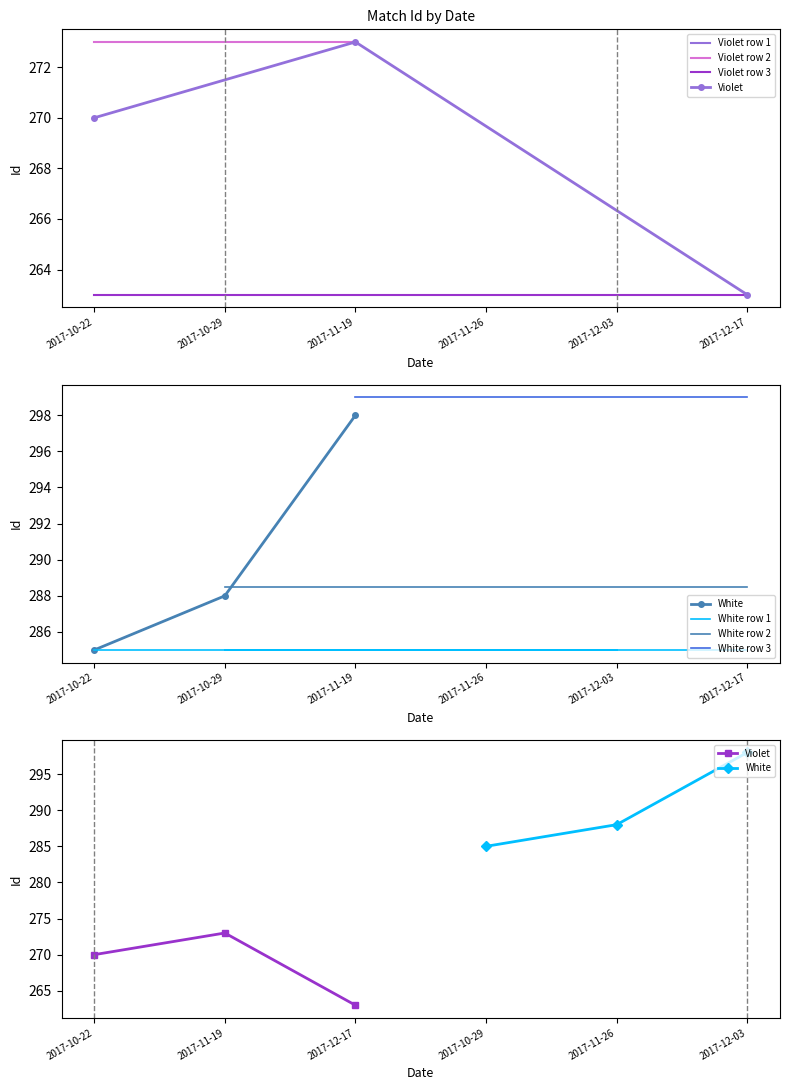

What is the sum of the White values at 2017-10-29 and 2017-11-19?

586